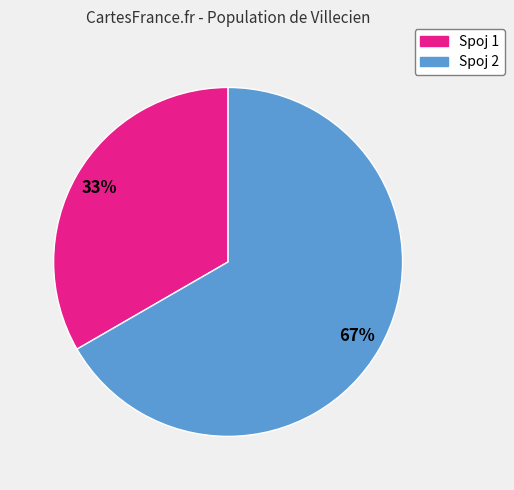

To the nearest percent, what is the average slice percentage?

50%